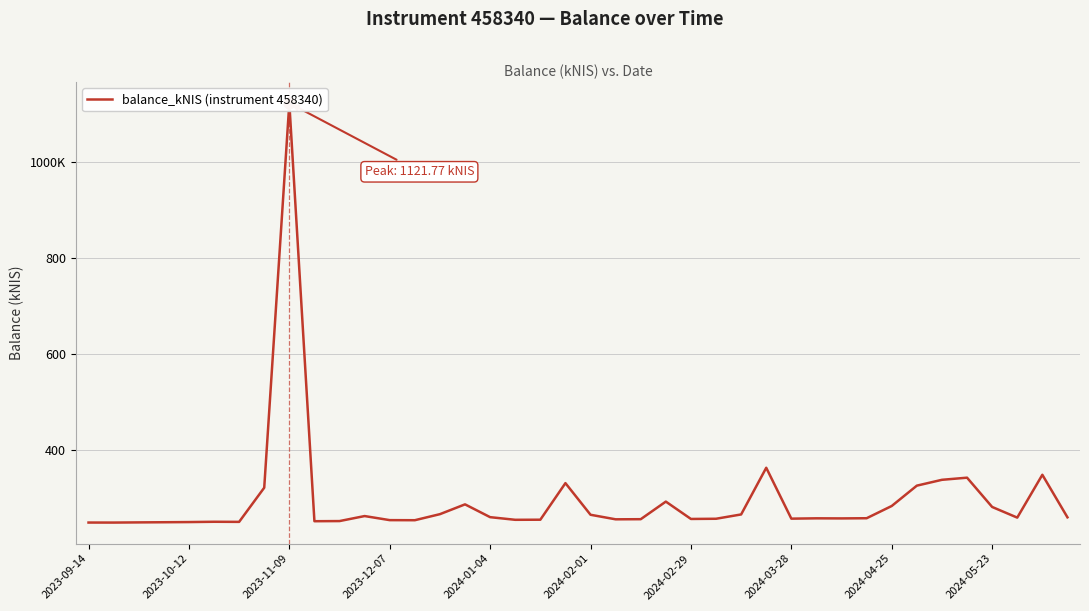

Approximately how many times larger is the value at 13 compared to 16?

1.0